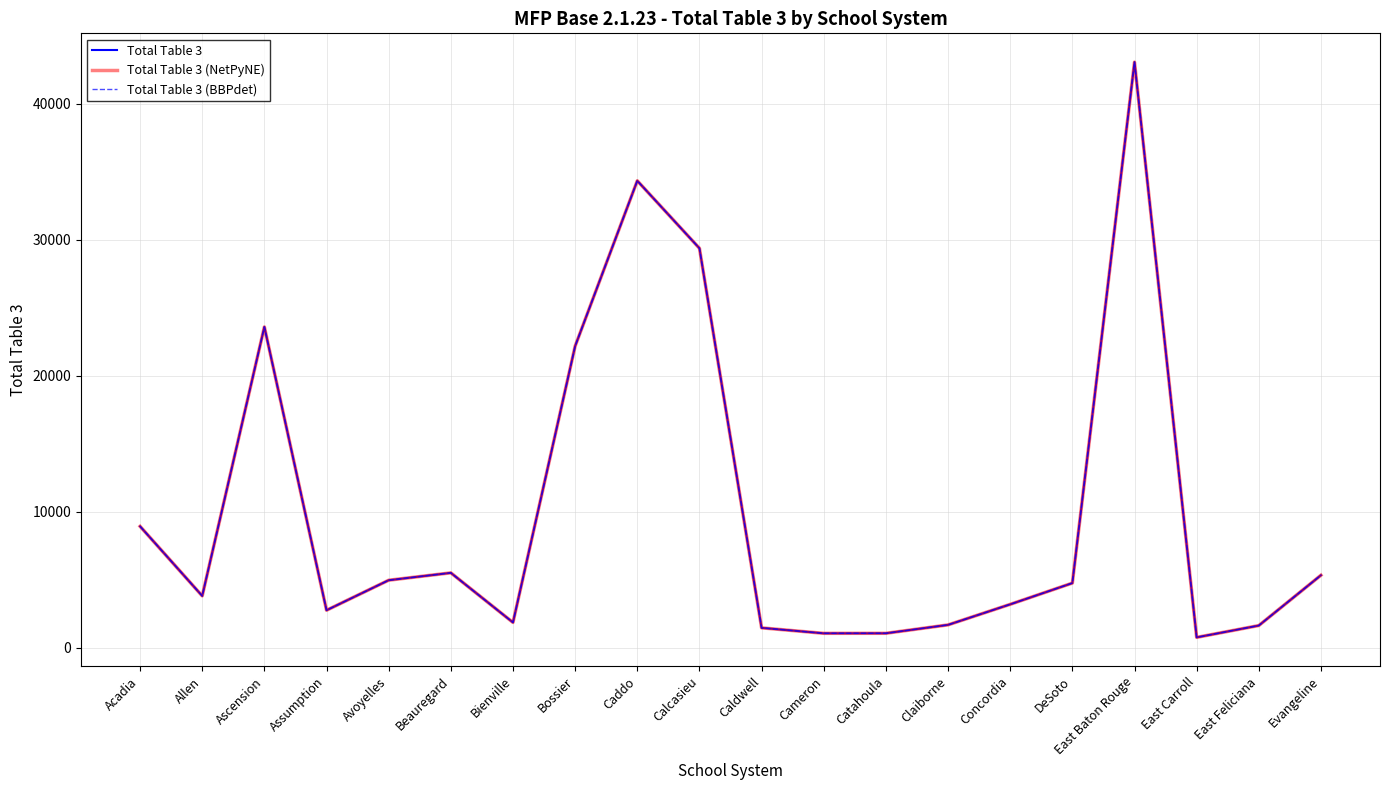

What is the sum of the Total Table 3 (NetPyNE) values at Evangeline and Calcasieu?

34705